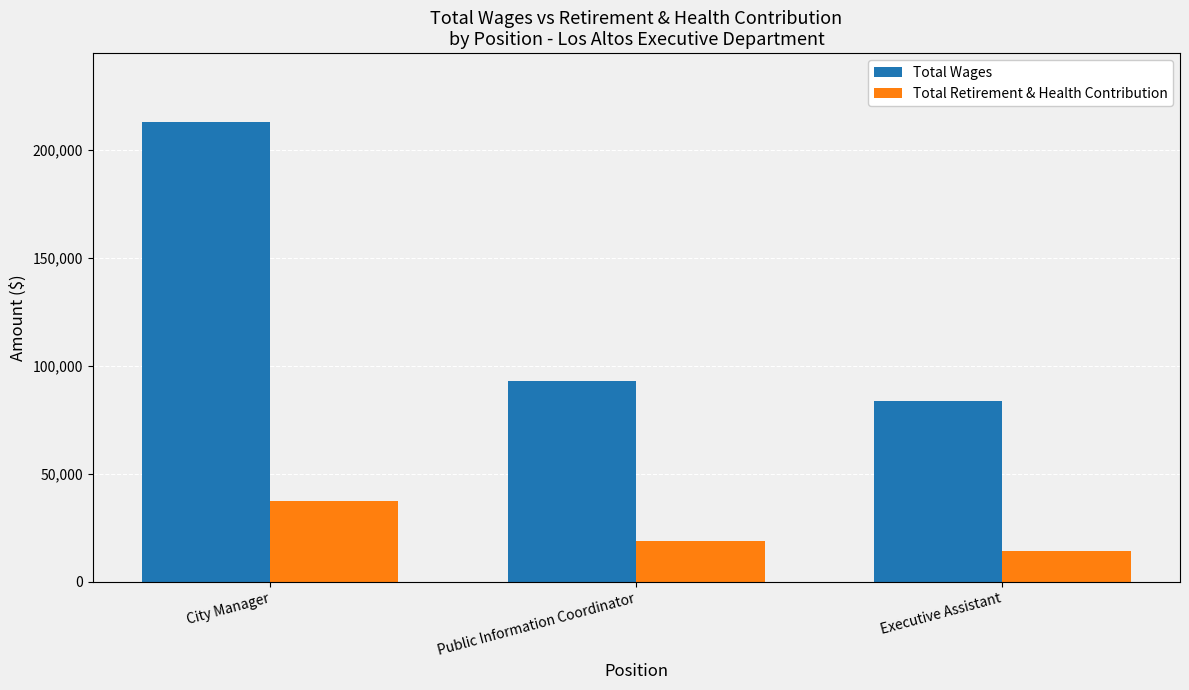

Which series has the largest range (max minus min)?

Total Wages